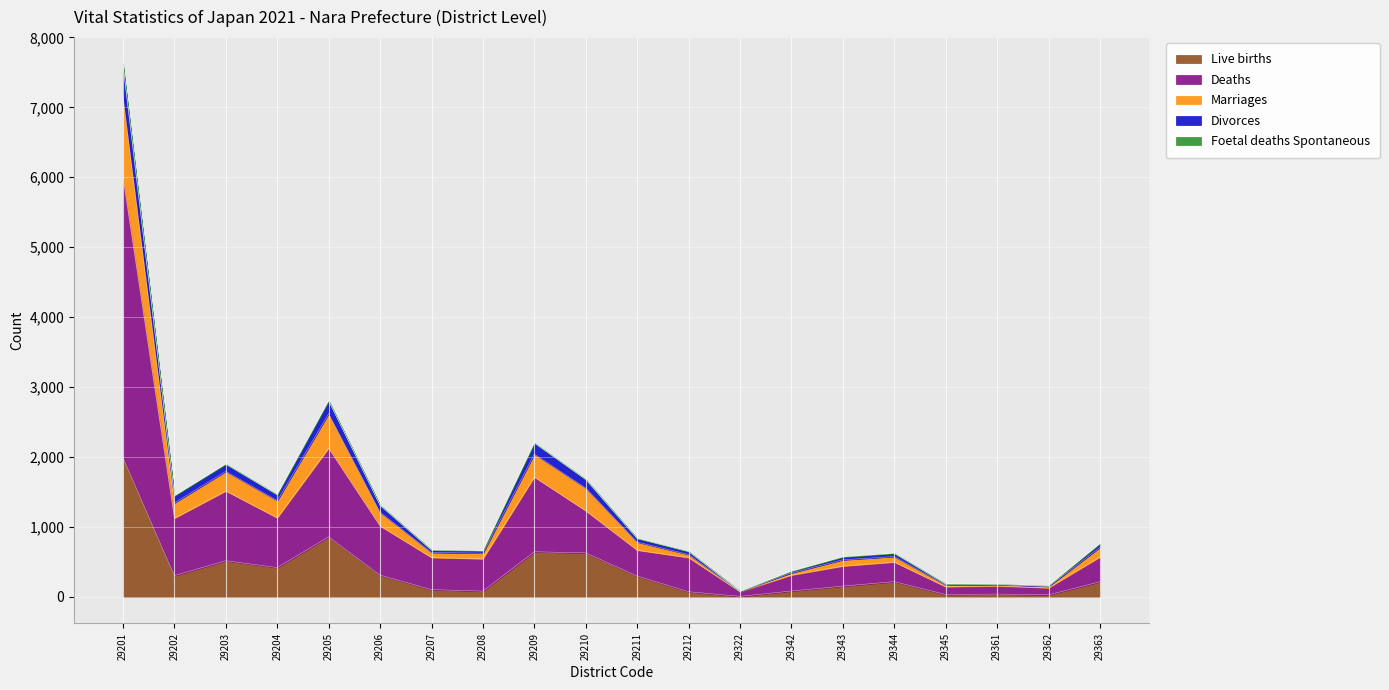

Where is the first local minimum for Deaths?

29202